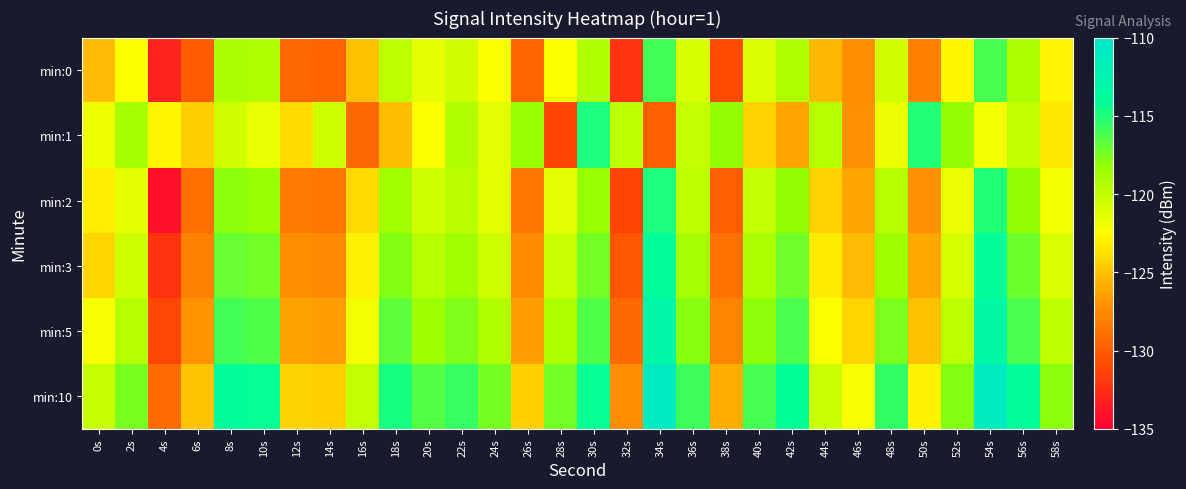

Reading left to right, what are all the values shown in this chart?

min:0: 0s=-125.2	2s=-122.4	4s=-133.1	6s=-129.9	8s=-119.0	10s=-119.3	12s=-129.3	14s=-129.5	16s=-125.0	18s=-119.8	20s=-121.5	22s=-120.6	24s=-122.4	26s=-129.4	28s=-122.3	30s=-119.4	32s=-132.3	34s=-116.0	36s=-120.9	38s=-130.8	40s=-121.1	42s=-119.2	44s=-125.3	46s=-127.2	48s=-120.6	50s=-128.0	52s=-122.8	54s=-116.1	56s=-119.2	58s=-123.0
min:1: 0s=-121.9	2s=-119.0	4s=-122.9	6s=-124.5	8s=-120.6	10s=-121.6	12s=-124.0	14s=-120.5	16s=-129.2	18s=-125.2	20s=-122.4	22s=-119.4	24s=-121.3	26s=-118.4	28s=-131.3	30s=-115.0	32s=-119.9	34s=-129.8	36s=-120.1	38s=-118.2	40s=-124.3	42s=-126.2	44s=-119.6	46s=-127.0	48s=-121.8	50s=-115.1	52s=-118.2	54s=-122.0	56s=-120.1	58s=-123.5
min:2: 0s=-123.2	2s=-121.4	4s=-134.1	6s=-128.9	8s=-118.0	10s=-118.3	12s=-128.3	14s=-128.5	16s=-124.0	18s=-118.8	20s=-120.5	22s=-119.6	24s=-121.4	26s=-128.4	28s=-121.3	30s=-118.4	32s=-131.3	34s=-115.0	36s=-119.9	38s=-129.8	40s=-120.1	42s=-118.2	44s=-124.3	46s=-126.2	48s=-119.6	50s=-127.0	52s=-121.8	54s=-115.1	56s=-118.2	58s=-122.0
min:3: 0s=-124.2	2s=-120.4	4s=-132.1	6s=-127.9	8s=-117.0	10s=-117.3	12s=-127.3	14s=-127.5	16s=-123.0	18s=-117.8	20s=-119.5	22s=-118.6	24s=-120.4	26s=-127.4	28s=-120.3	30s=-117.4	32s=-130.3	34s=-114.0	36s=-118.9	38s=-128.8	40s=-119.1	42s=-117.2	44s=-123.3	46s=-125.2	48s=-118.6	50s=-126.0	52s=-120.8	54s=-114.1	56s=-117.2	58s=-121.0
min:5: 0s=-122.2	2s=-119.4	4s=-131.1	6s=-126.9	8s=-116.0	10s=-116.3	12s=-126.3	14s=-126.5	16s=-122.0	18s=-116.8	20s=-118.5	22s=-117.6	24s=-119.4	26s=-126.4	28s=-119.3	30s=-116.4	32s=-129.3	34s=-113.0	36s=-117.9	38s=-127.8	40s=-118.1	42s=-116.2	44s=-122.3	46s=-124.2	48s=-117.6	50s=-125.0	52s=-119.8	54s=-113.1	56s=-116.2	58s=-120.0
min:10: 0s=-120.2	2s=-117.4	4s=-129.1	6s=-124.9	8s=-114.0	10s=-114.3	12s=-124.3	14s=-124.5	16s=-120.0	18s=-114.8	20s=-116.5	22s=-115.6	24s=-117.4	26s=-124.4	28s=-117.3	30s=-114.4	32s=-127.3	34s=-111.0	36s=-115.9	38s=-125.8	40s=-116.1	42s=-114.2	44s=-120.3	46s=-122.2	48s=-115.6	50s=-123.0	52s=-117.8	54s=-111.1	56s=-114.2	58s=-118.0